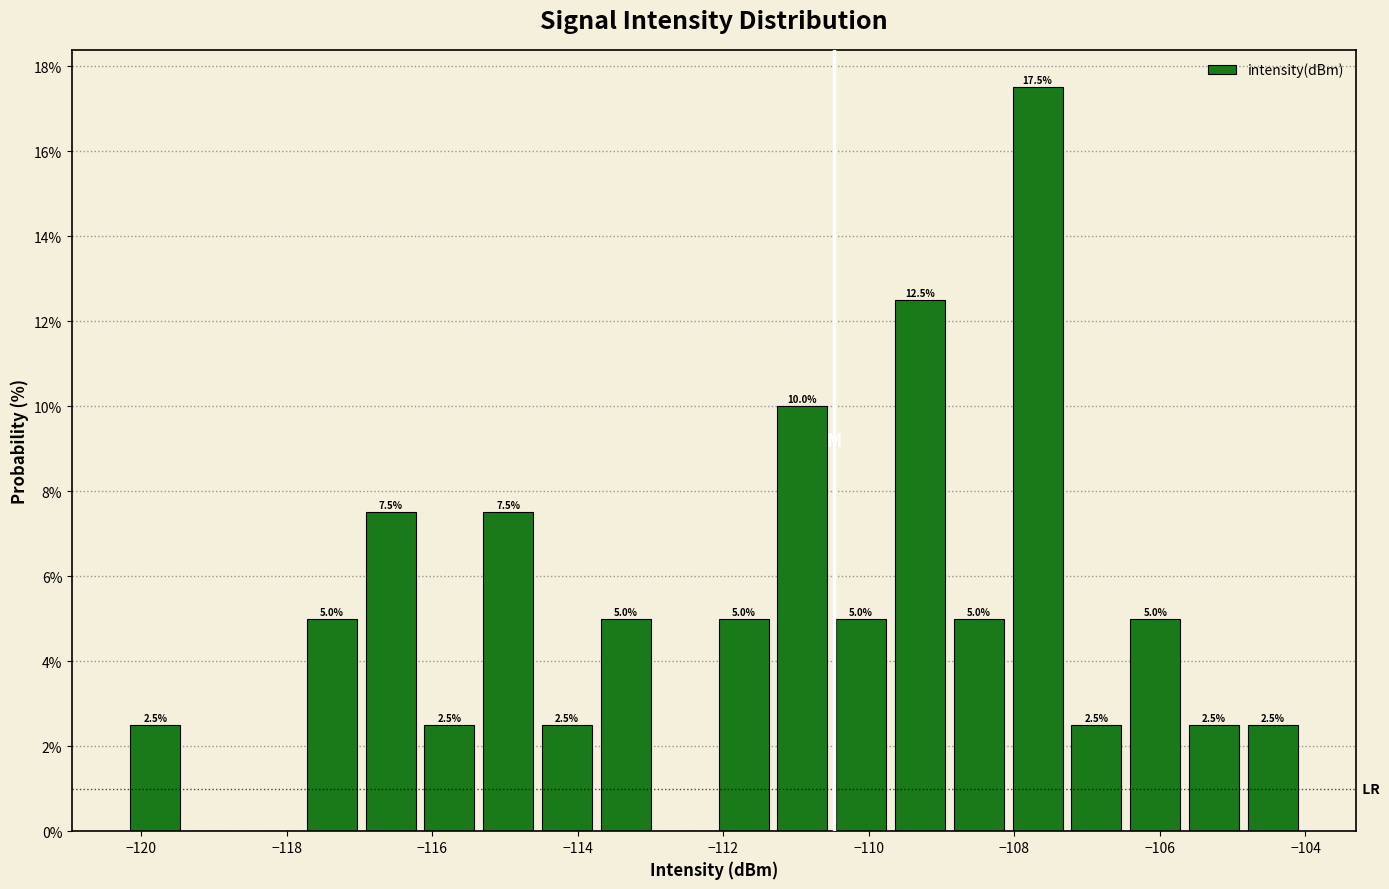

Which range on the x-axis has the tallest bar?

-108.0 to -107.2